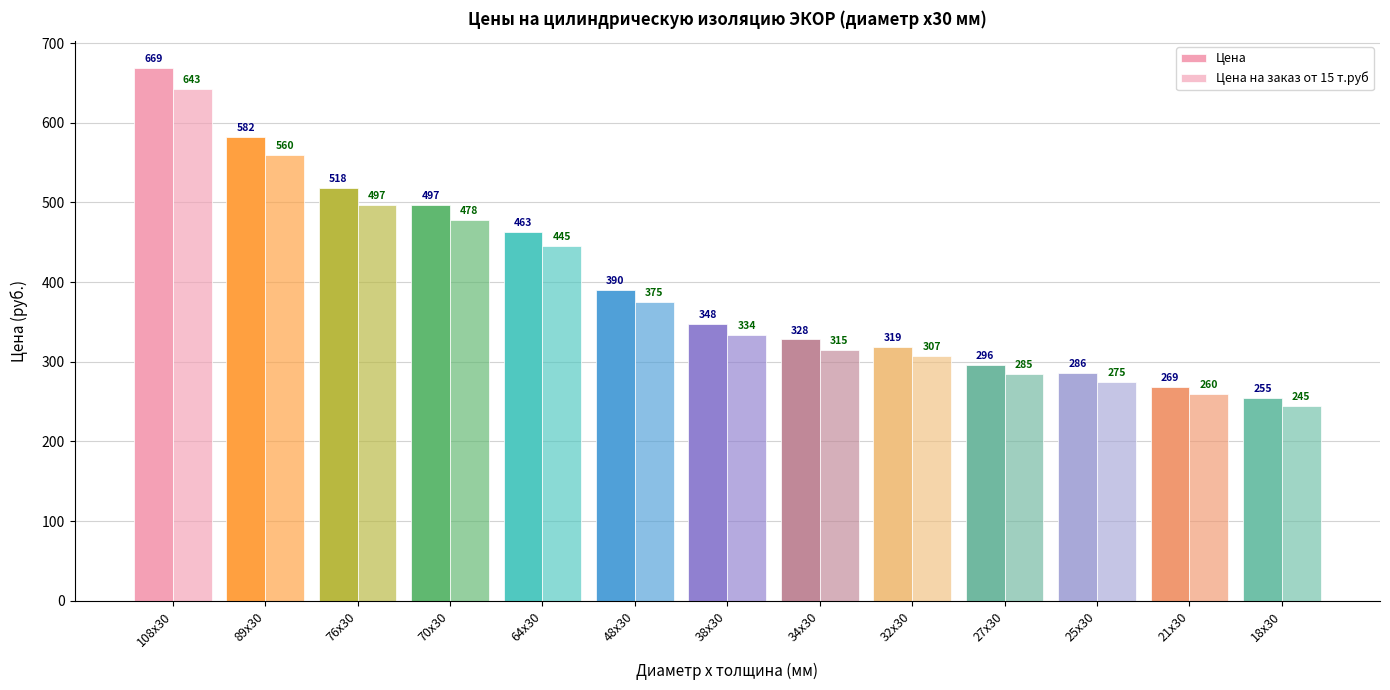

List the series in order of their overall mean, lowest first.

Цена на заказ от 15 т.руб, Цена